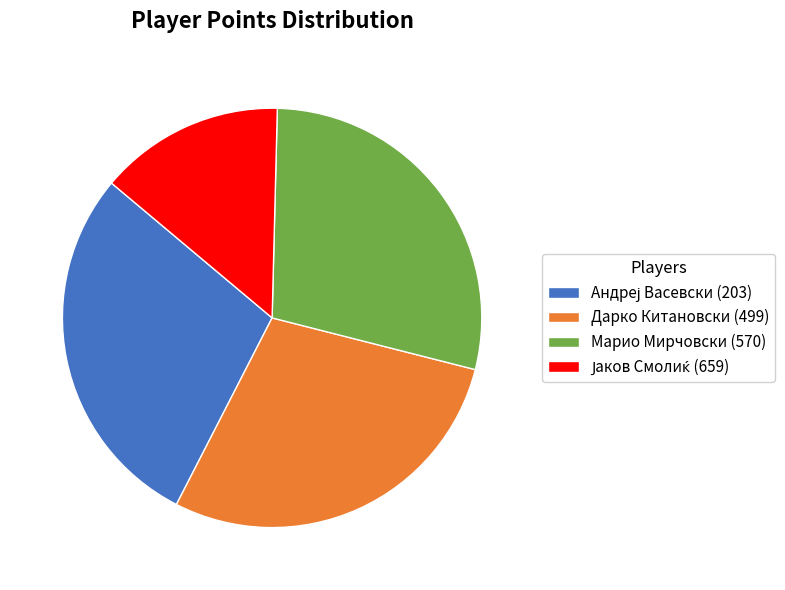

Is it true that Марио Мирчовски (570) is 29% of the pie?

True